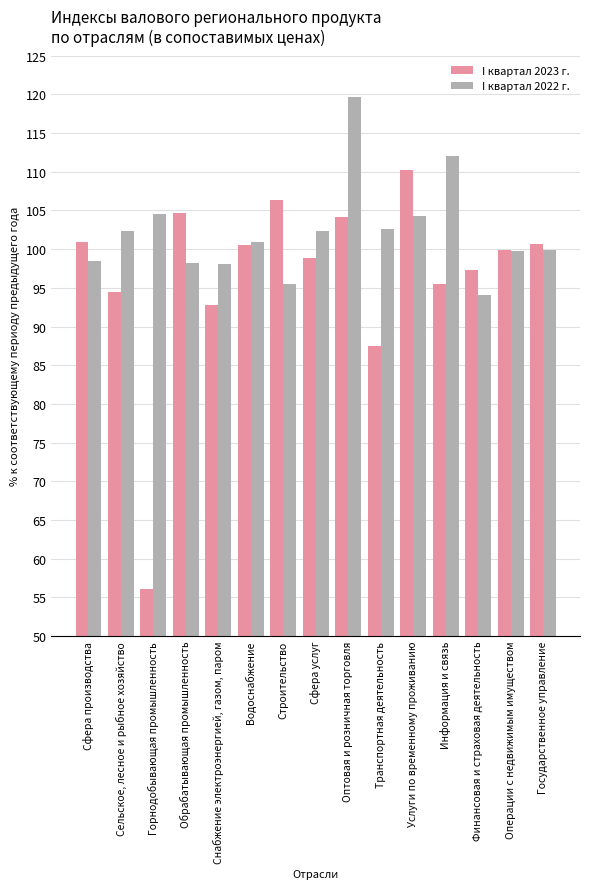

At which category is the sum across all series the highest?

Оптовая и розничная торговля